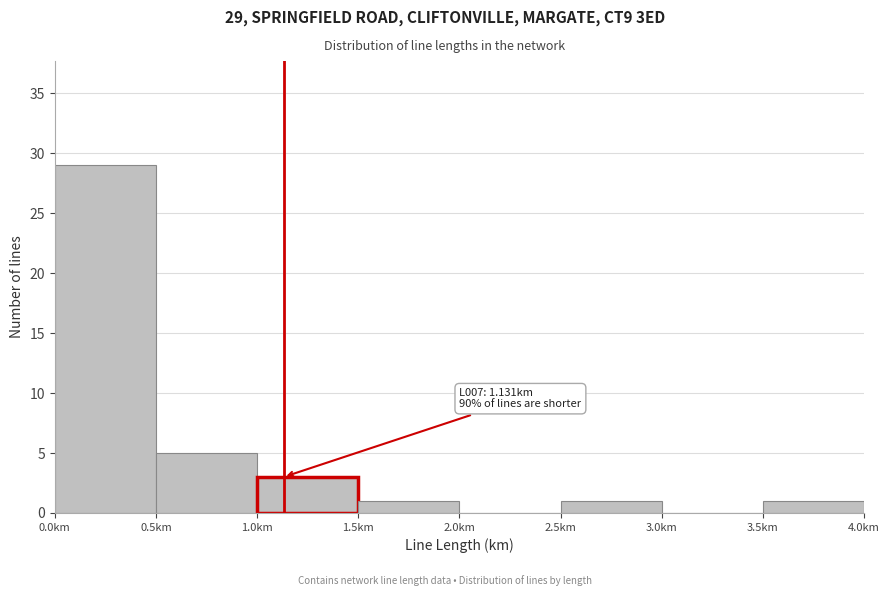

Over which range of the x-axis is the bar tallest?

0.0 to 0.5